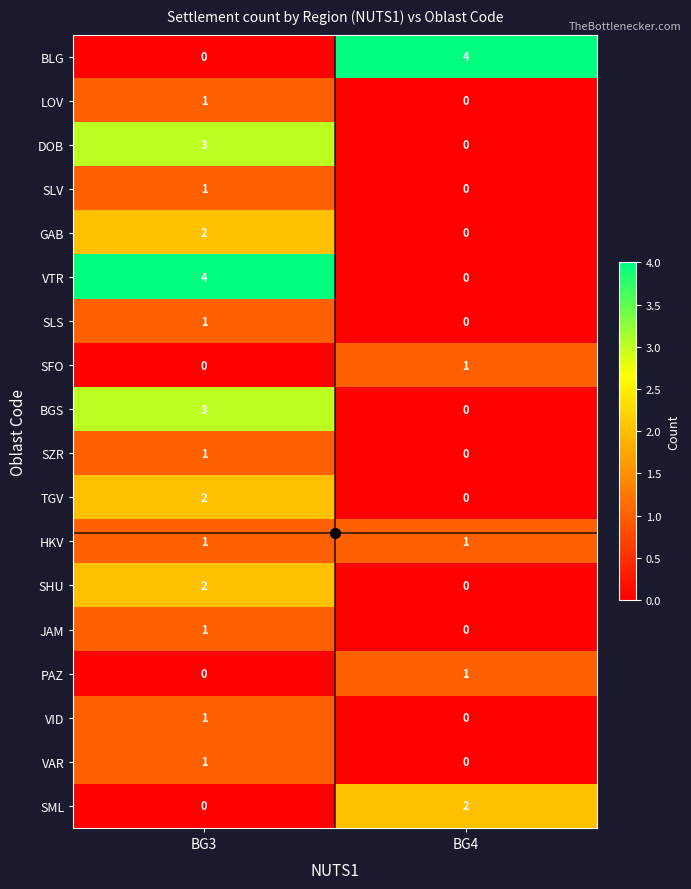

What is the spread (max minus min) of values at BG3?

4